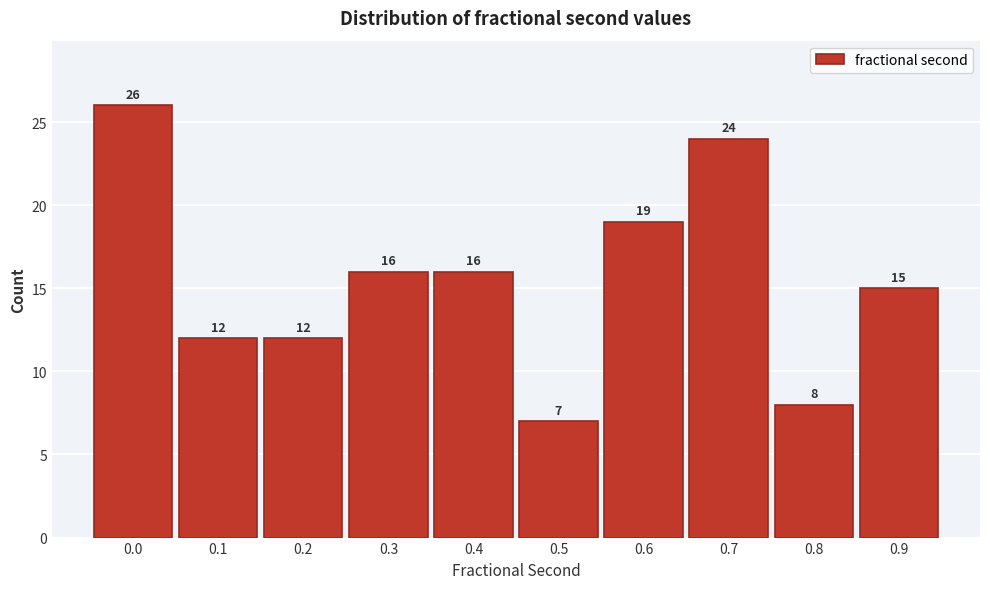

Reading left to right, what are all the values shown in this chart?

0.0=26	0.1=12	0.2=12	0.3=16	0.4=16	0.5=7	0.6=19	0.7=24	0.8=8	0.9=15